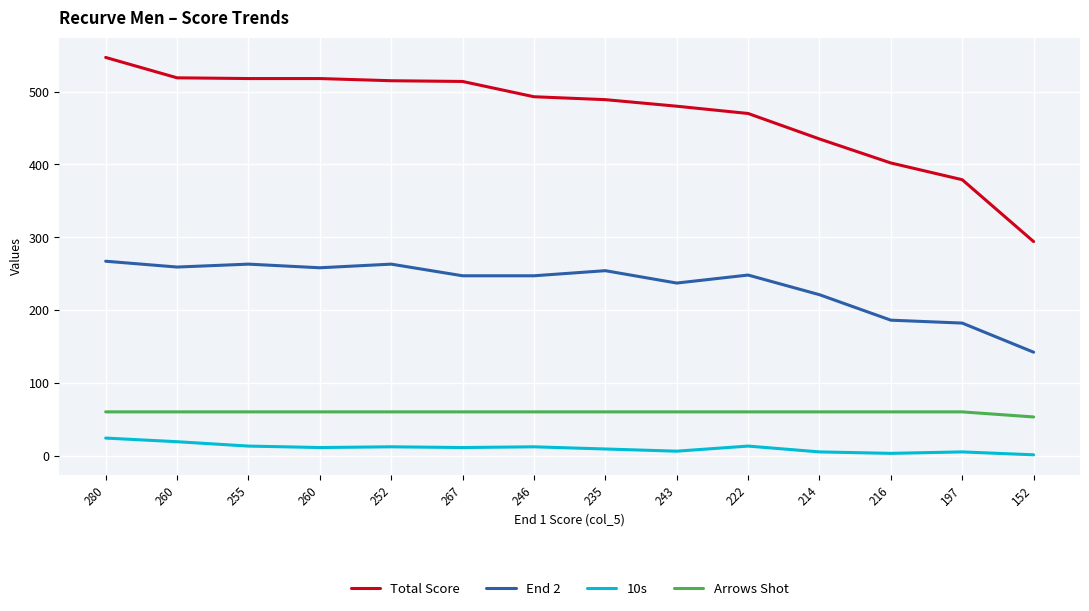

Which series has the largest total across all categories?

Total Score